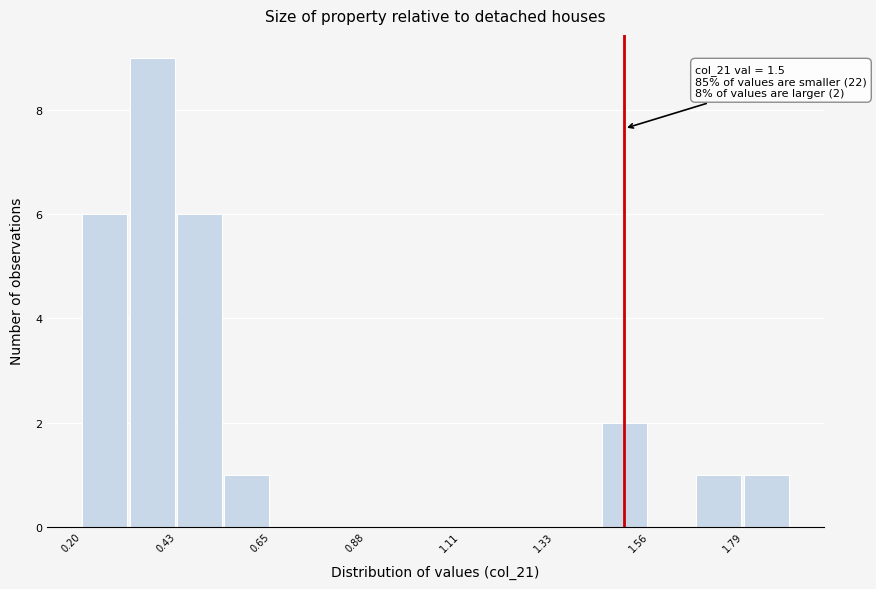

Around what value on the x-axis is the tallest bar? Give the approximate position of its centre, as read against the axis.

0.35